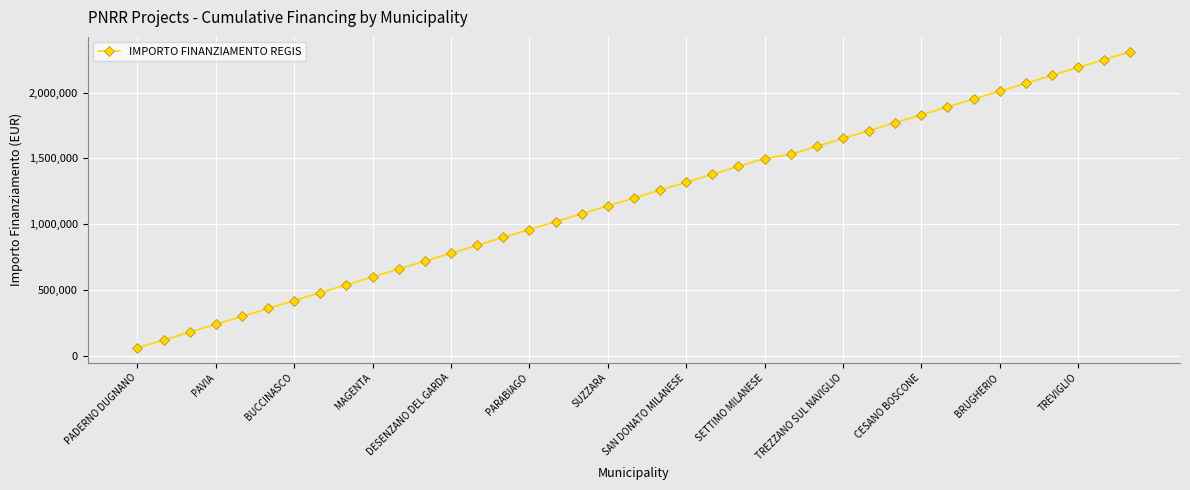

What is the greatest value displayed?

2311297